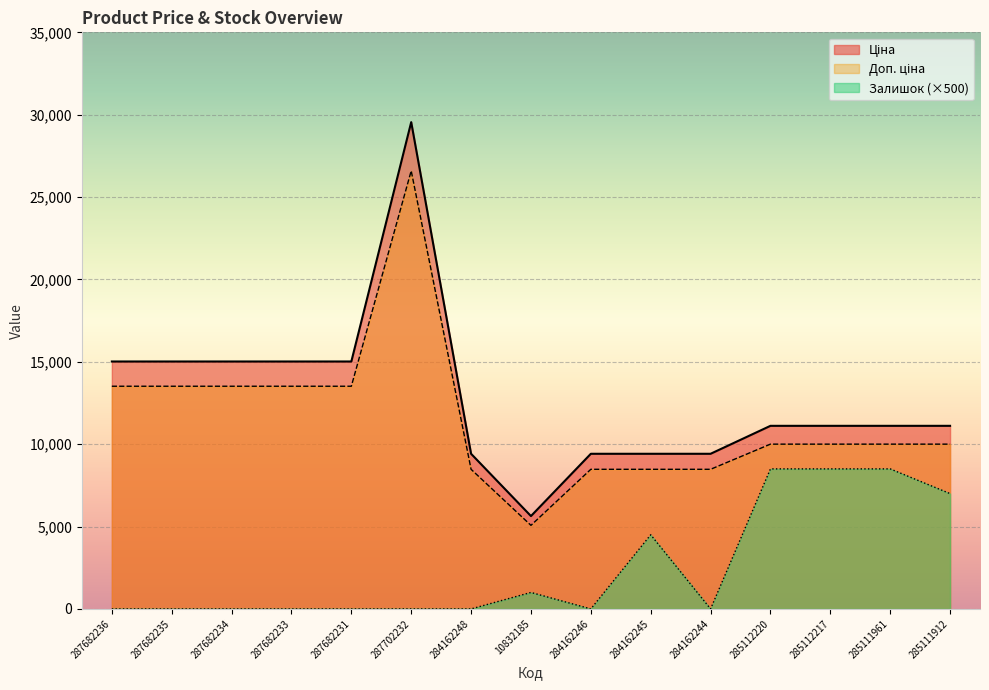

True or false: Ціна and Доп. ціна cross at least once.

False